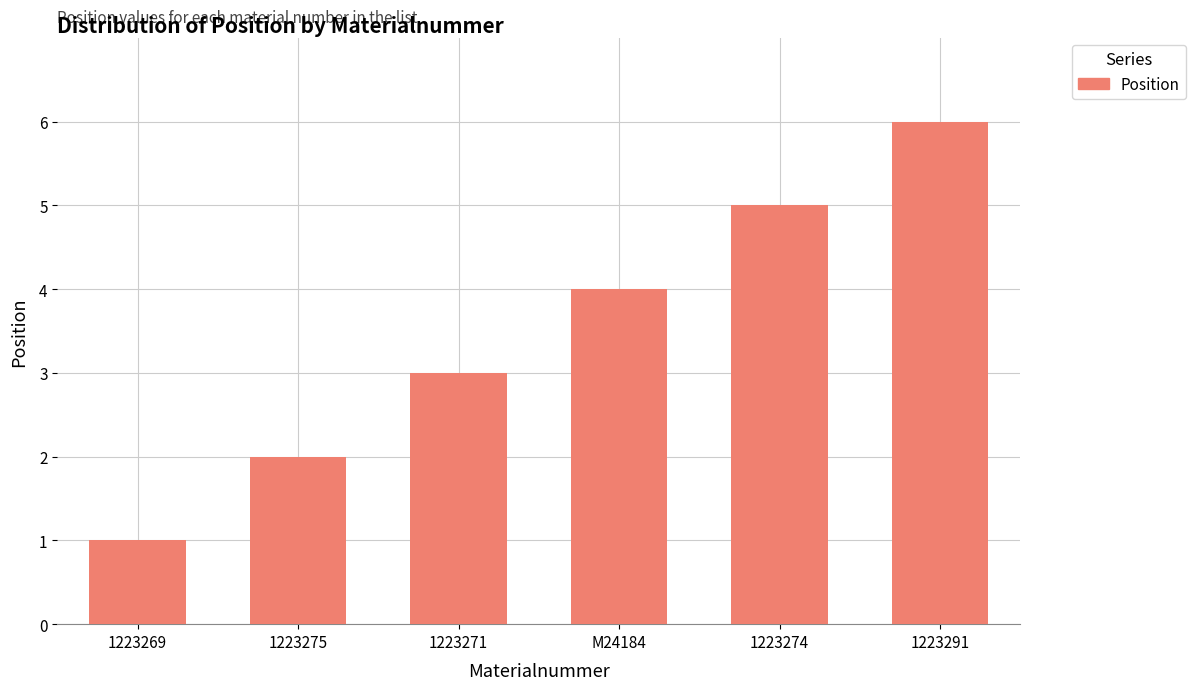

List the labels in order of value, largest first.

1223291, 1223274, M24184, 1223271, 1223275, 1223269